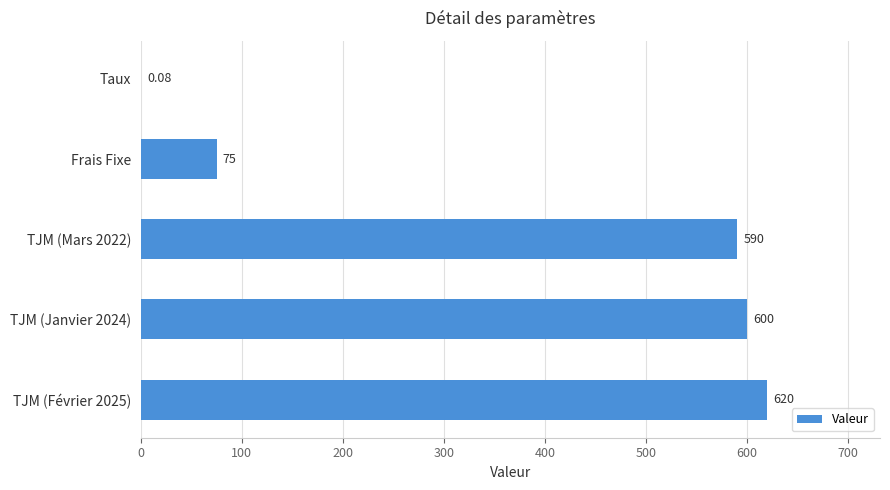

How many categories are shown in the chart?

5